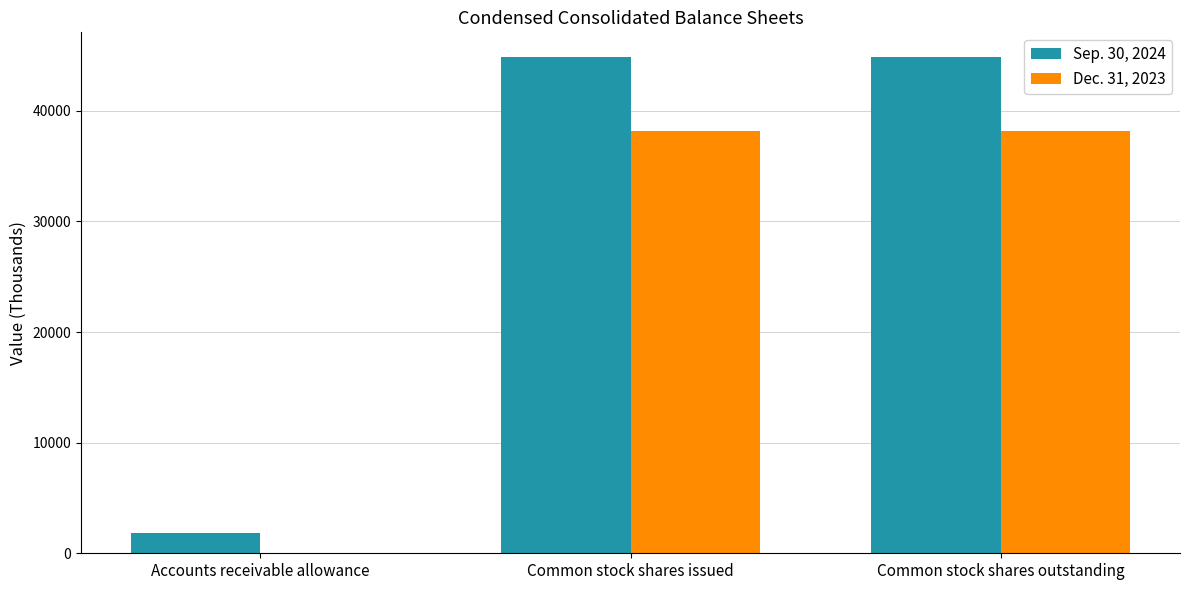

Is it true that Sep. 30, 2024 equals 44852 at Common stock shares outstanding?

True